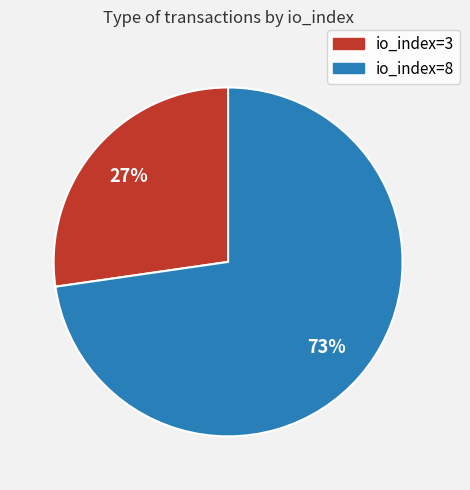

True or false: io_index=8 accounts for 58% of the total.

False